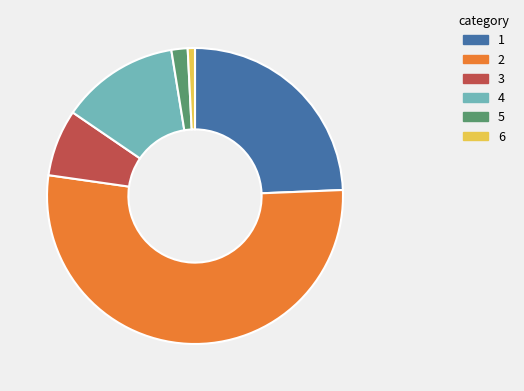

Does any single category account for the majority?

Yes